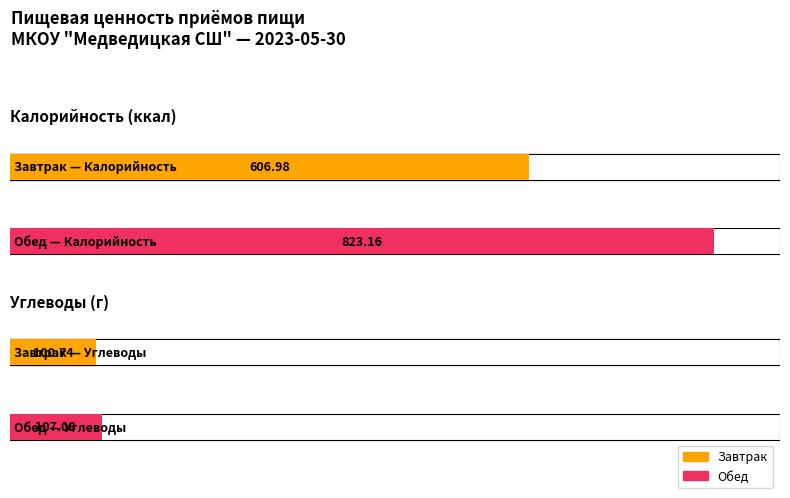

What position from the right is Обед?

1